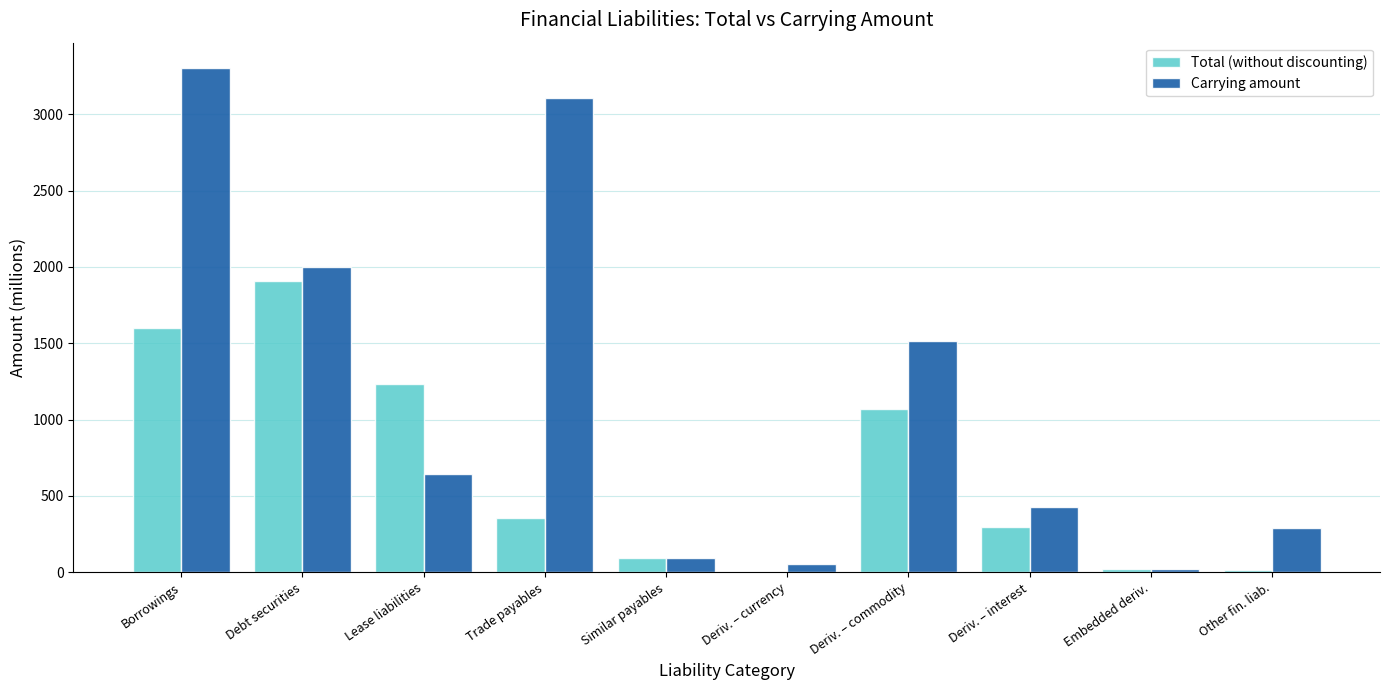

What is the sum of the Total (without discounting) values at Lease liabilities and Borrowings?

2829